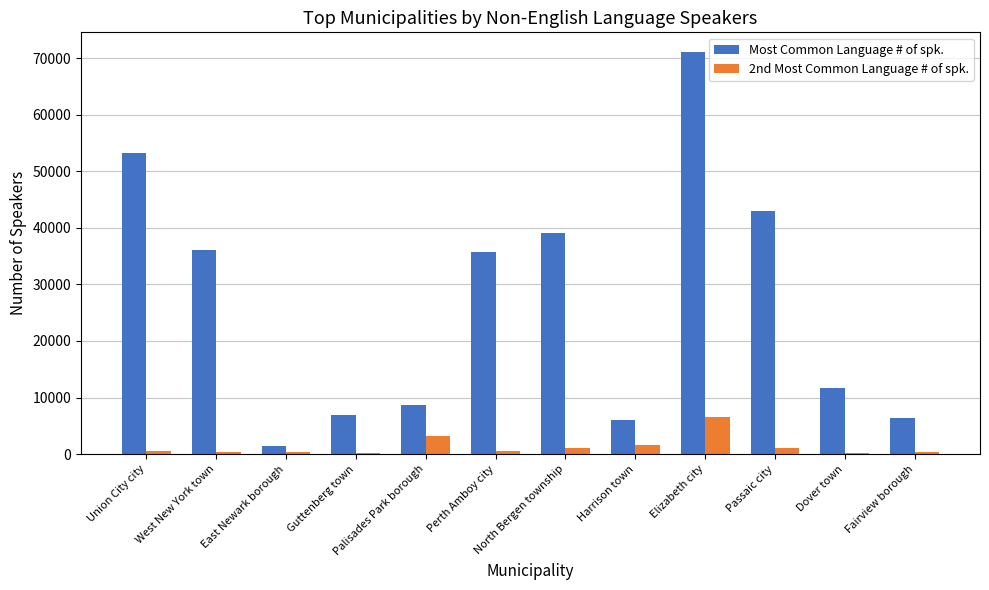

The 2nd Most Common Language # of spk. series shows 3246 at Palisades Park borough. True or false?

True